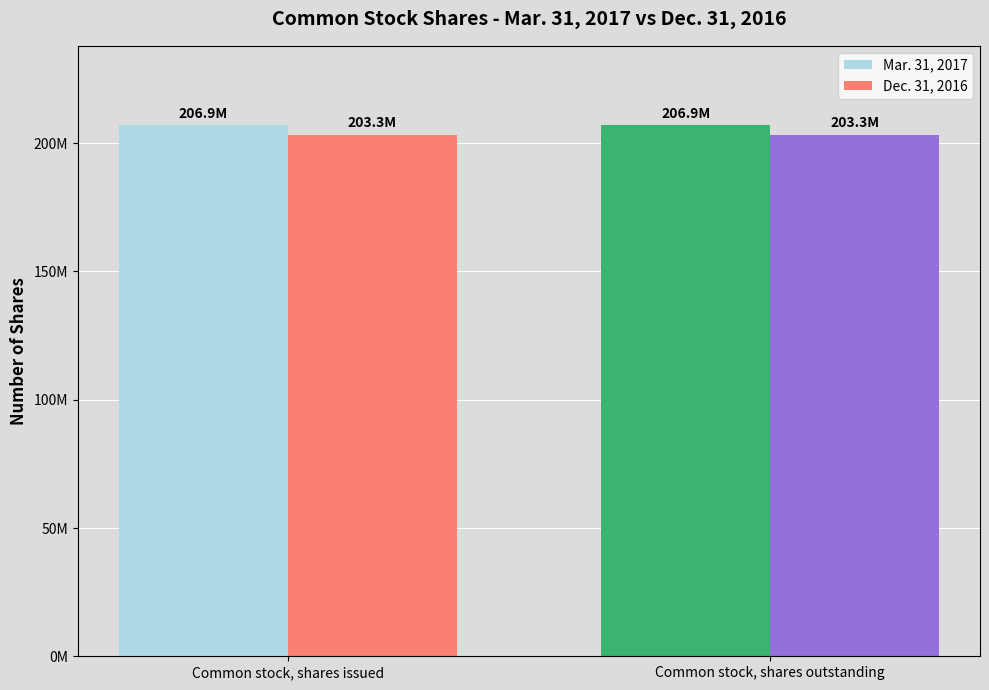

What is the label of the 1st bar from the left?

Common stock, shares issued